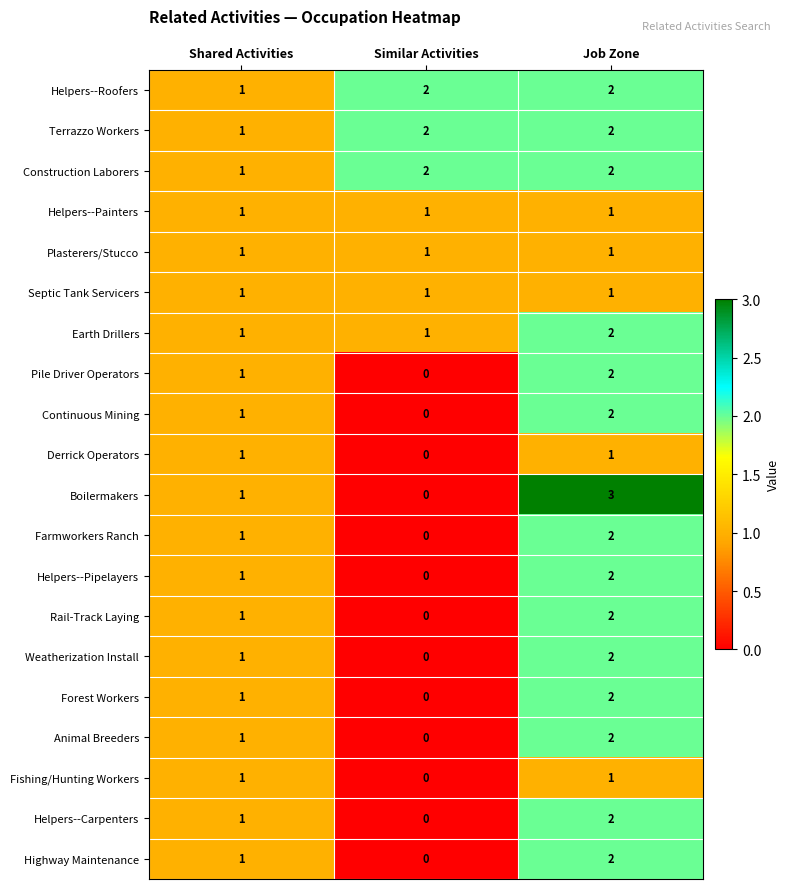

How many positive values does the Continuous Mining series have?

2